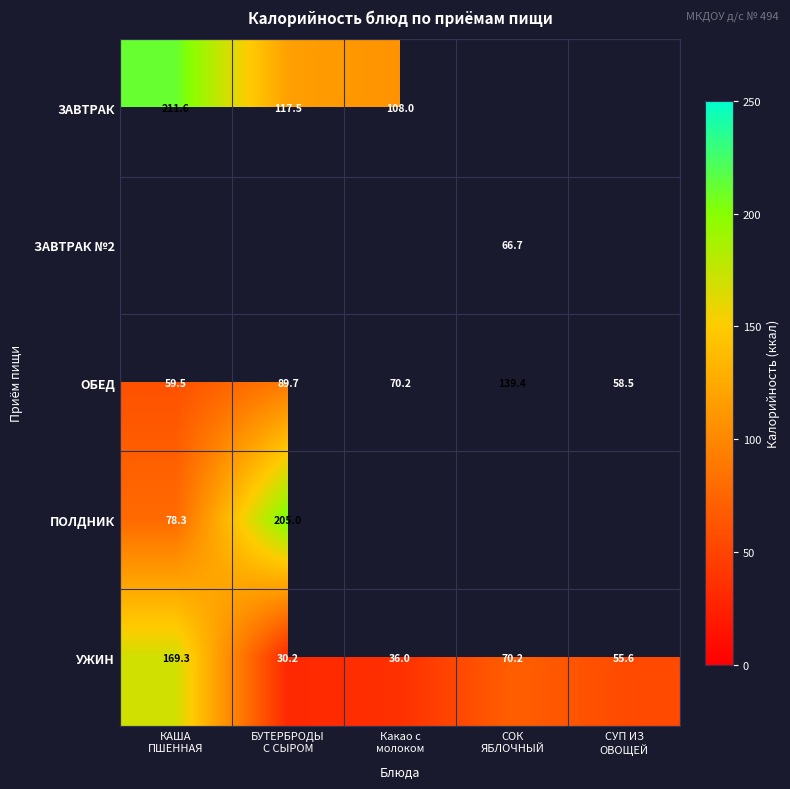

What is the average value of the ОБЕД series?

83.5